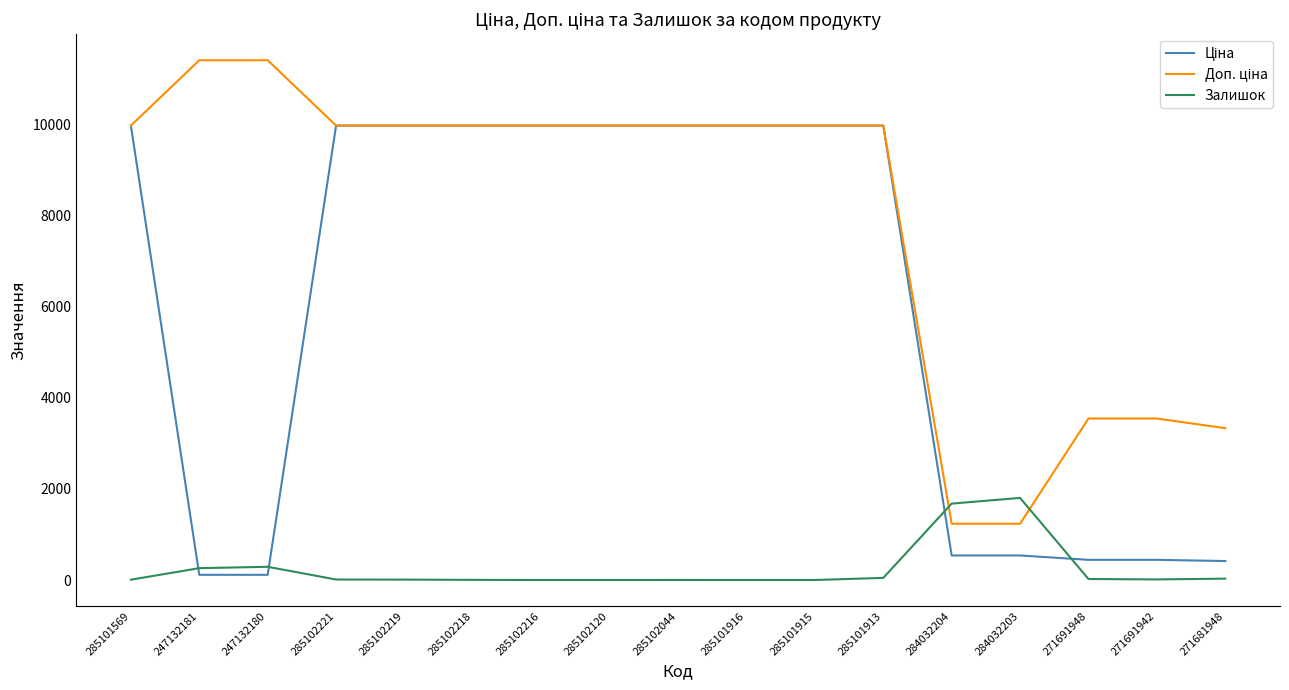

The Залишок series shows 1677.0 at 284032204. True or false?

True